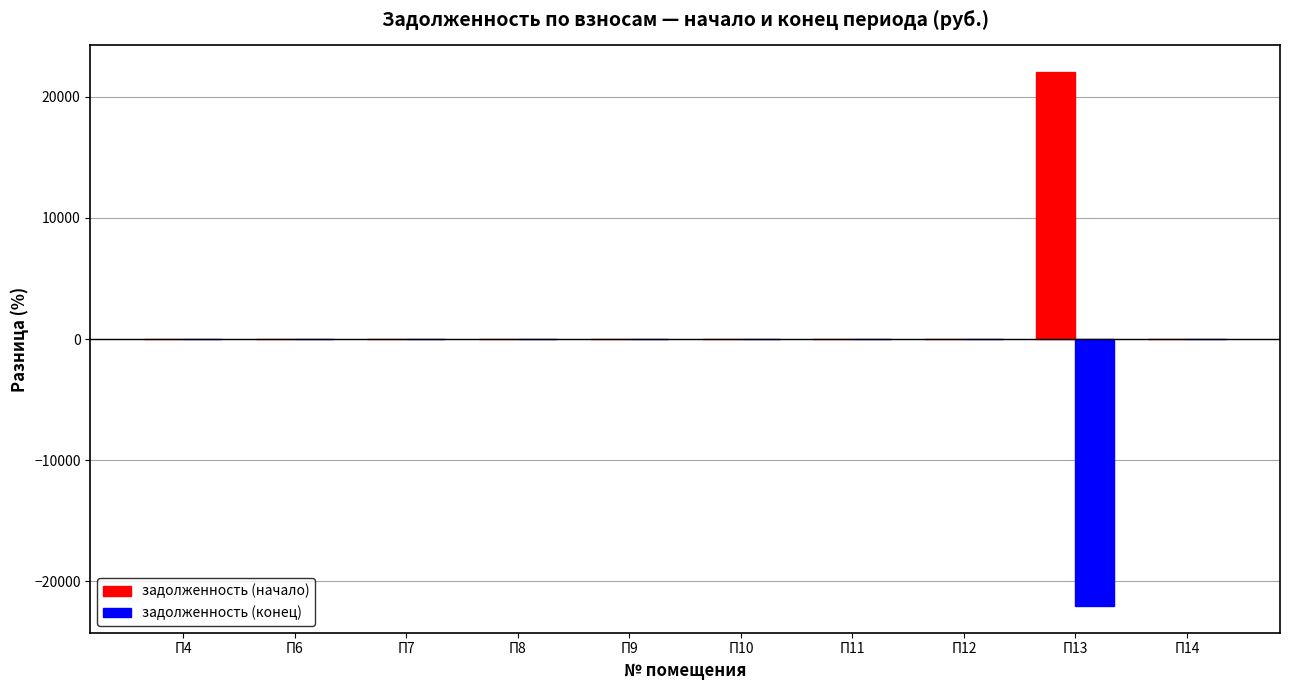

Which series has the largest total across all categories?

задолженность (начало)